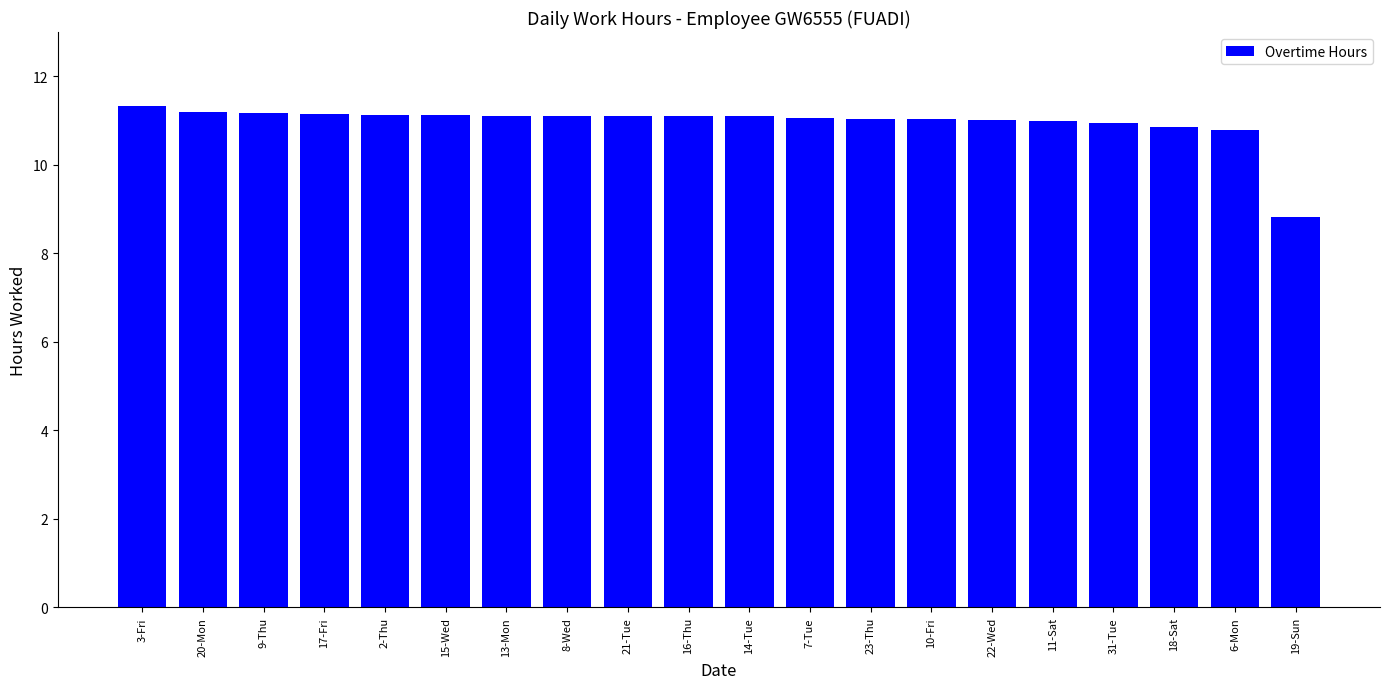

What is the sum of all values?

219.1